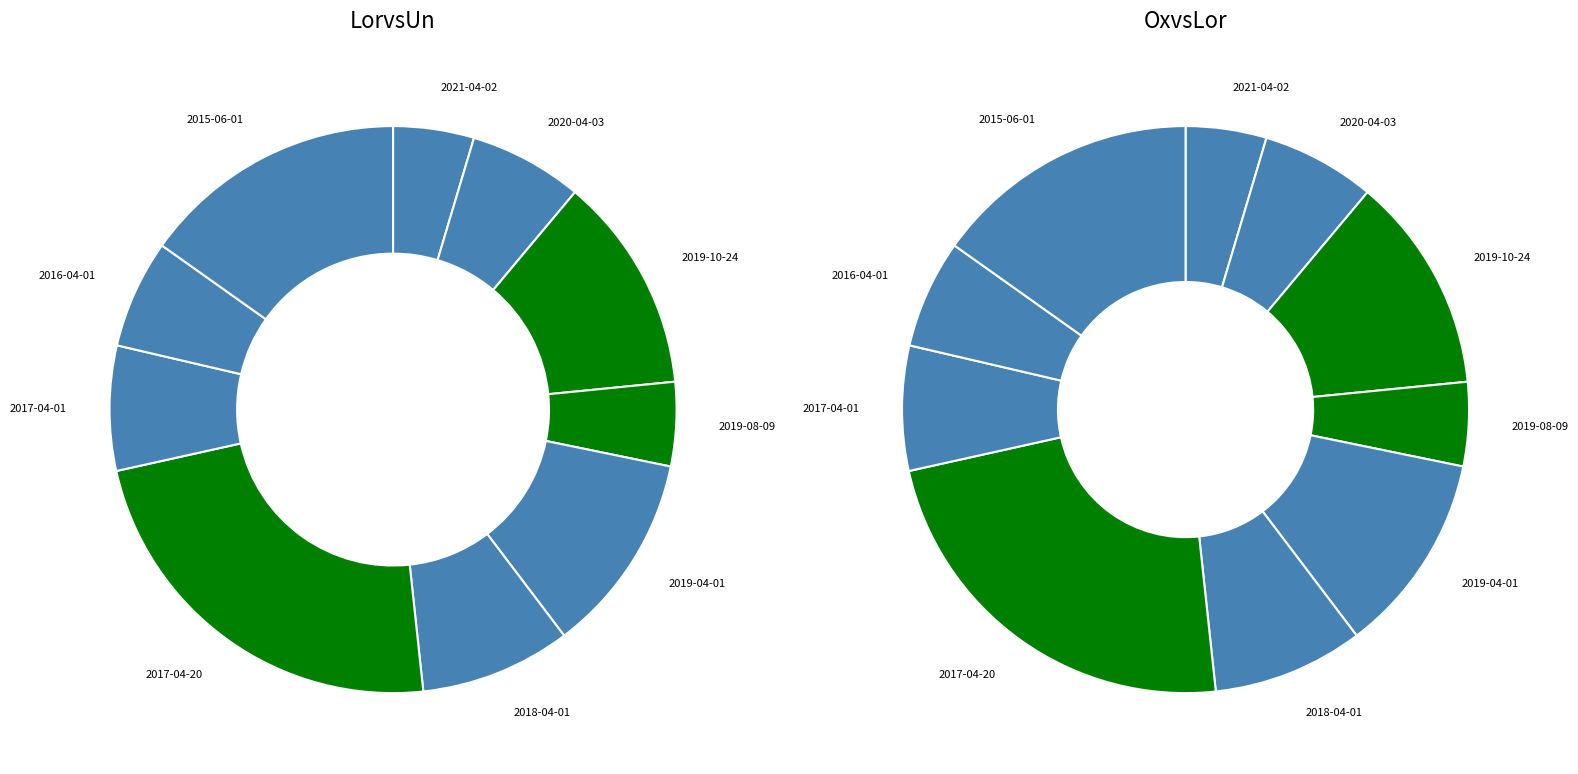

Which slice is the smallest?

2021-04-02